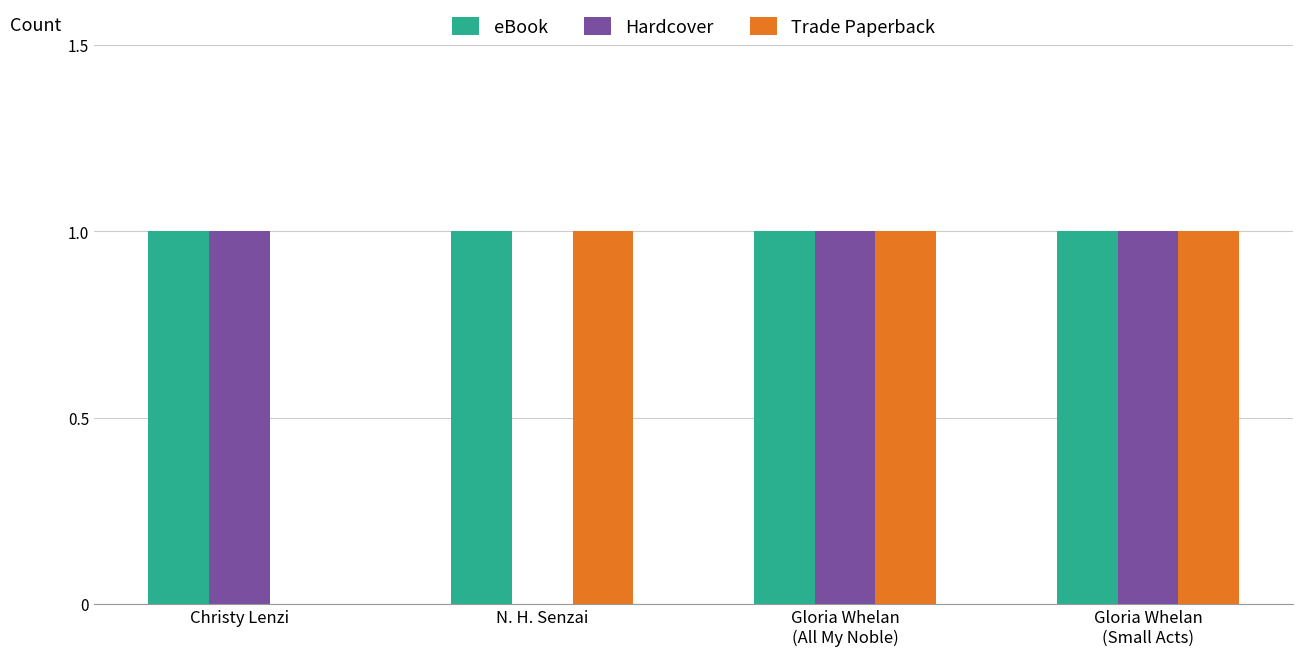

Is it true that Hardcover equals -1 at N. H. Senzai?

False